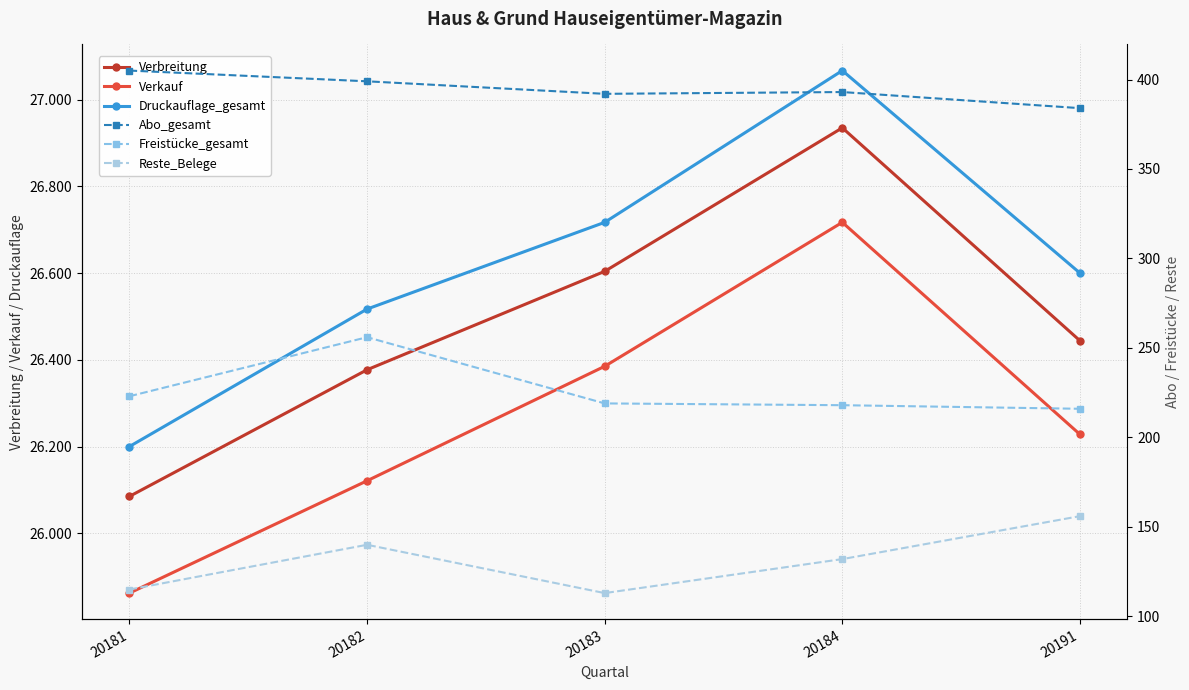

At 20183, list the series in order from smallest to largest.

Reste_Belege, Freistücke_gesamt, Abo_gesamt, Verkauf, Verbreitung, Druckauflage_gesamt